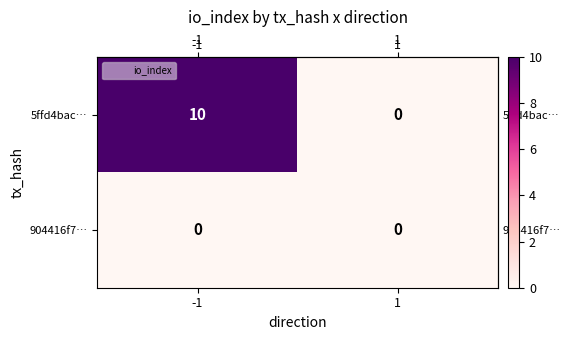

True or false: 904416f7… has a value of 0 at 1.

True